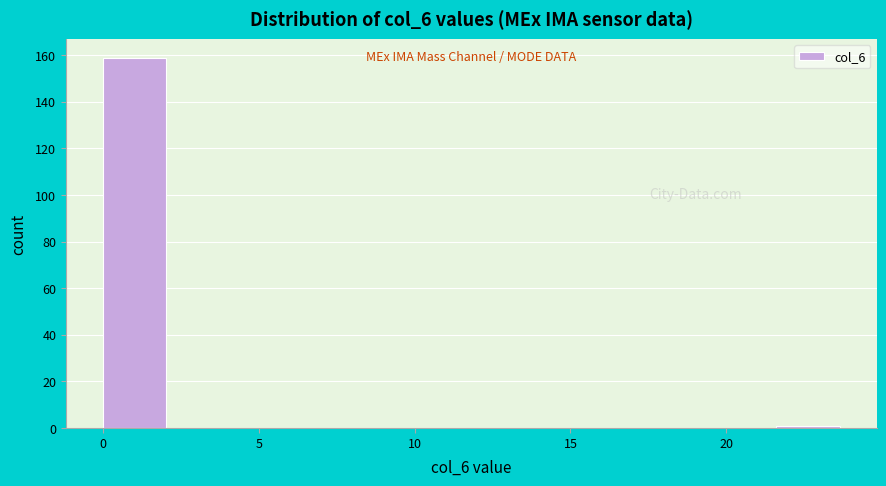

Reading left to right, list every bar in this chart as the range it spans on the x-axis followed by its height. Neither the bar edges nor the heights are printed on the chart, so give them approximately, as read against the axes.

0.0 to 2.4: 160
2.4 to 4.8: 0
4.8 to 7.2: 0
7.2 to 9.6: 0
9.6 to 12.0: 0
12.0 to 14.4: 0
14.4 to 16.8: 0
16.8 to 19.2: 0
19.2 to 21.6: 0
21.6 to 24.0: under 2